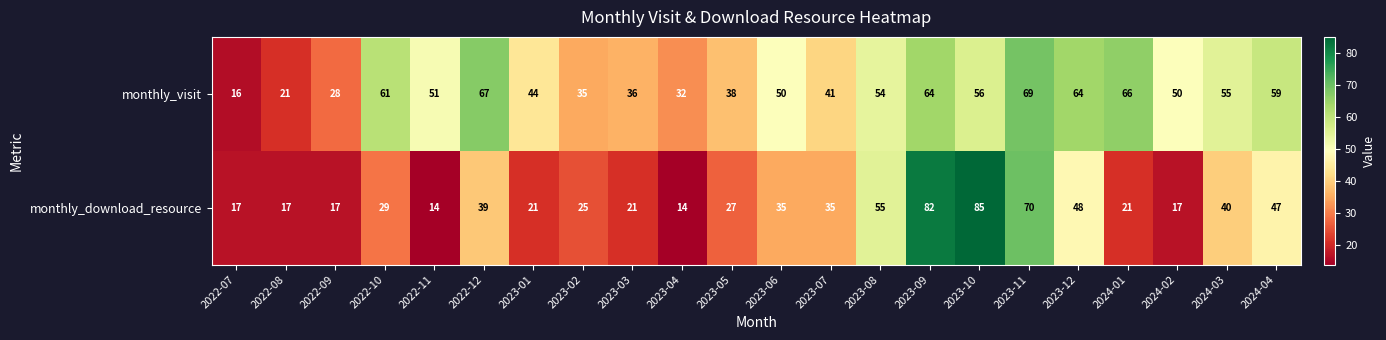

Is the value of monthly_download_resource at 2022-12 greater than the value of monthly_visit at 2022-08?

Yes